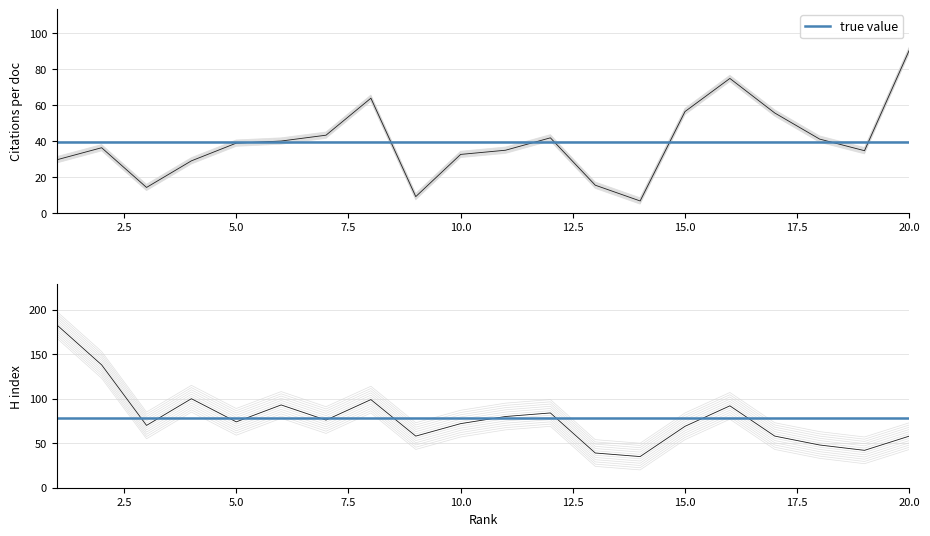

Rank the series by their maximum value, from highest to lowest.

H index, Citations per document